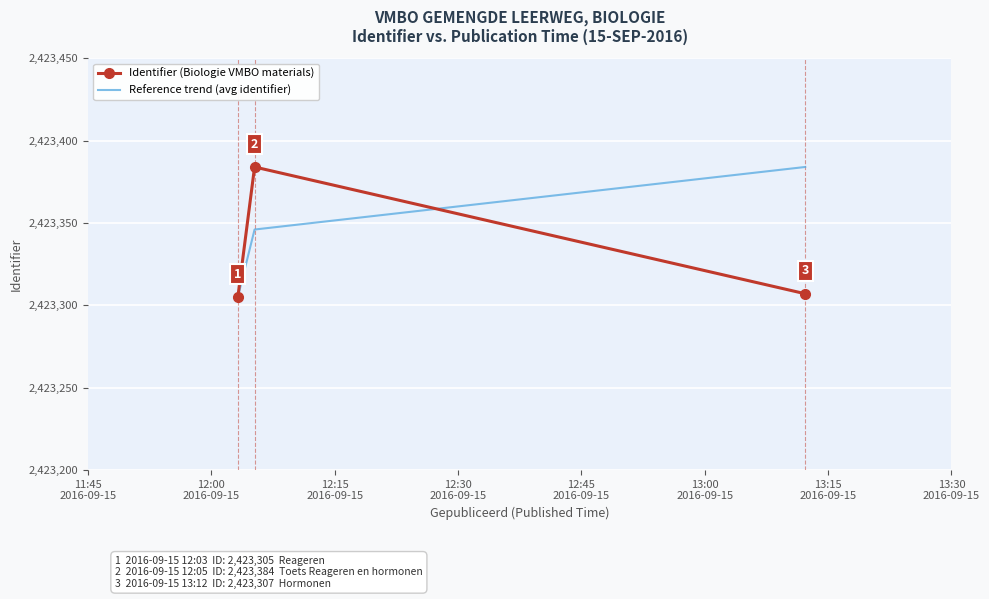

Rank the series by their average value, from lowest to highest.

Identifier (Biologie VMBO materials), Reference trend (avg identifier)